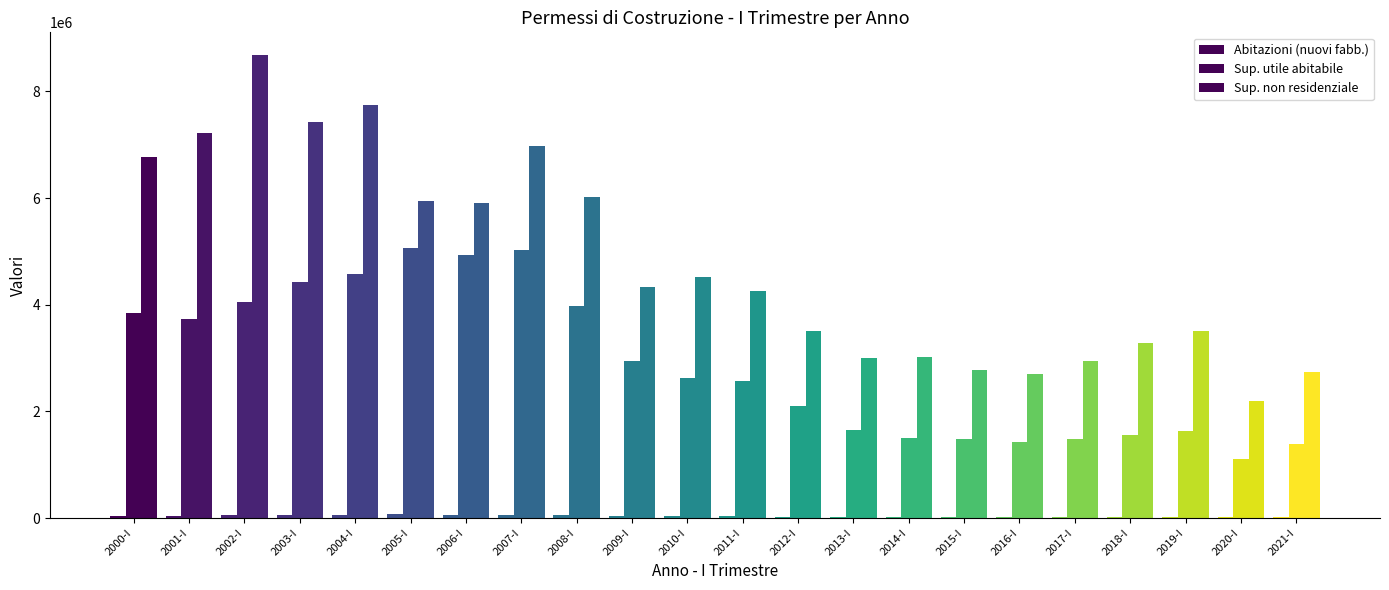

At which category is the sum across all series the highest?

2002-I